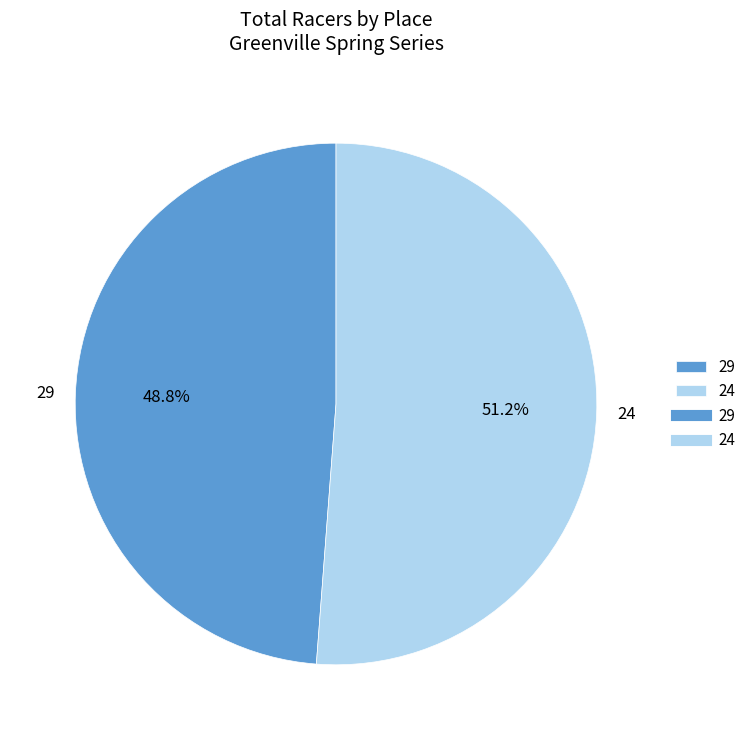

To the nearest percent, what is the difference between the largest and smallest slice percentages?

2%